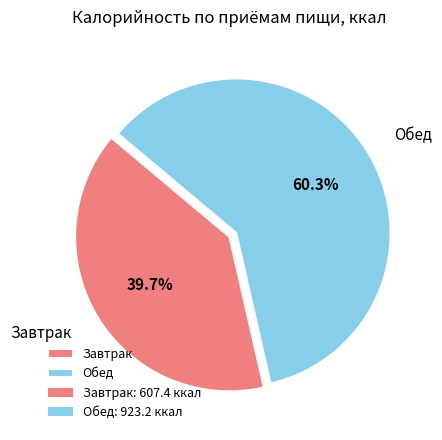

Rank the categories by value from highest to lowest.

Обед, Завтрак